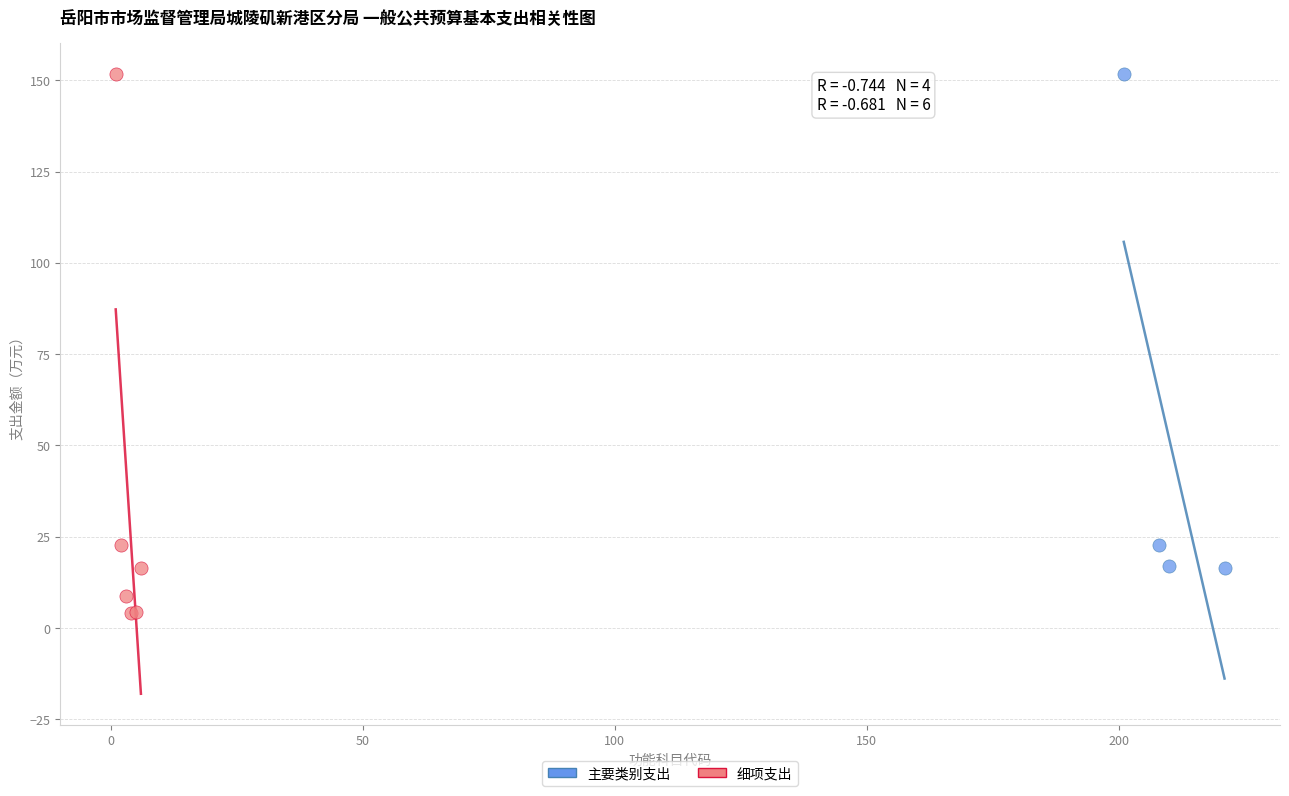

Which series has the largest Y range (max minus min)?

细项支出